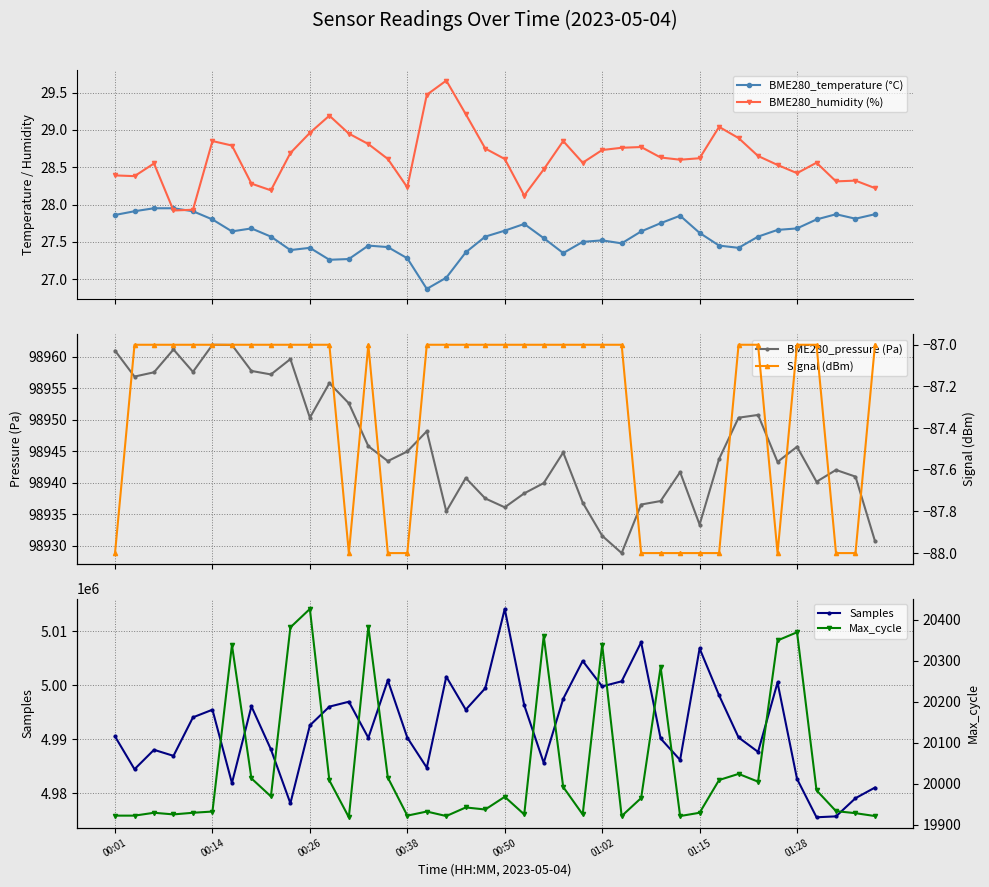

How many data points in BME280_humidity (%) are above 28?

38